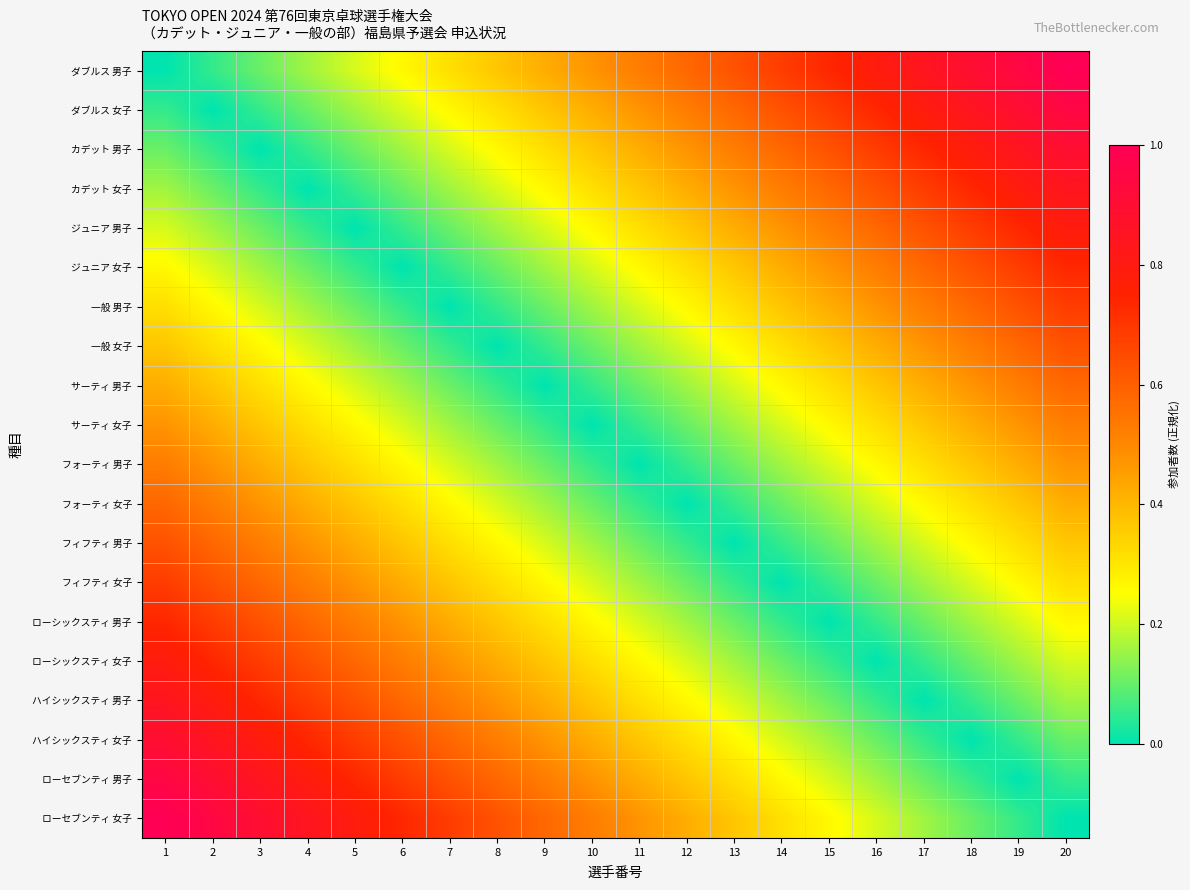

At 7, list the series in order from smallest to largest.

一般 男子, ジュニア 女子, 一般 女子, ジュニア 男子, サーティ 男子, カデット 女子, サーティ 女子, カデット 男子, フォーティ 男子, ダブルス 女子, フォーティ 女子, ダブルス 男子, フィフティ 男子, フィフティ 女子, ローシックスティ 男子, ローシックスティ 女子, ハイシックスティ 男子, ハイシックスティ 女子, ローセブンティ 男子, ローセブンティ 女子